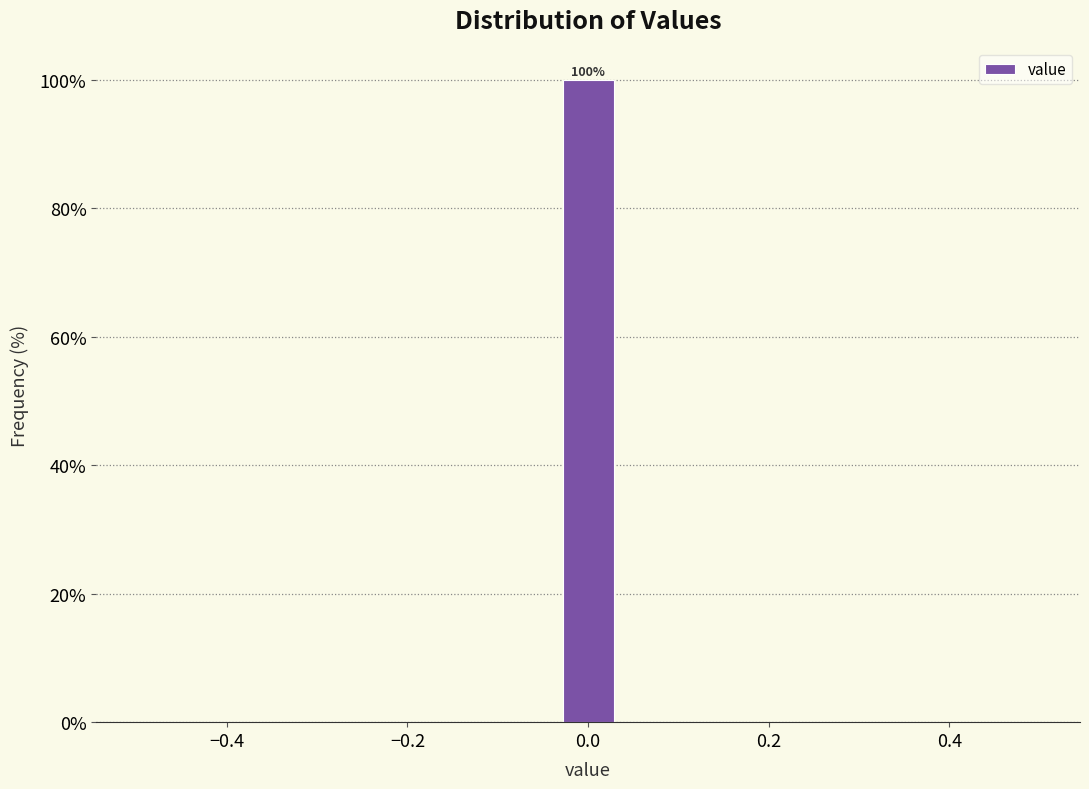

Read against the x-axis, roughly where is the centre of the tallest bar?

0.00